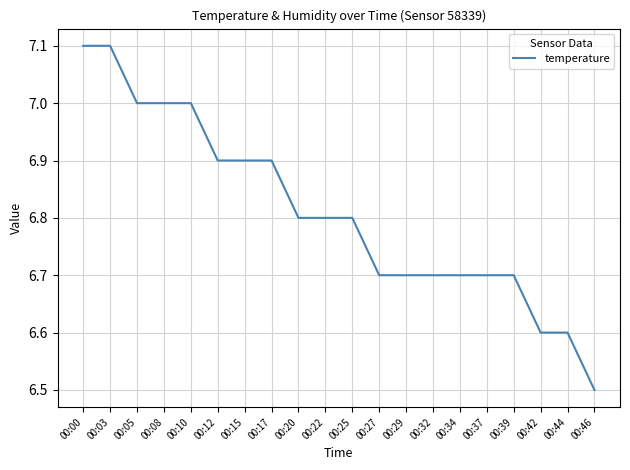

What is the approximate value at 00:03?

7.1